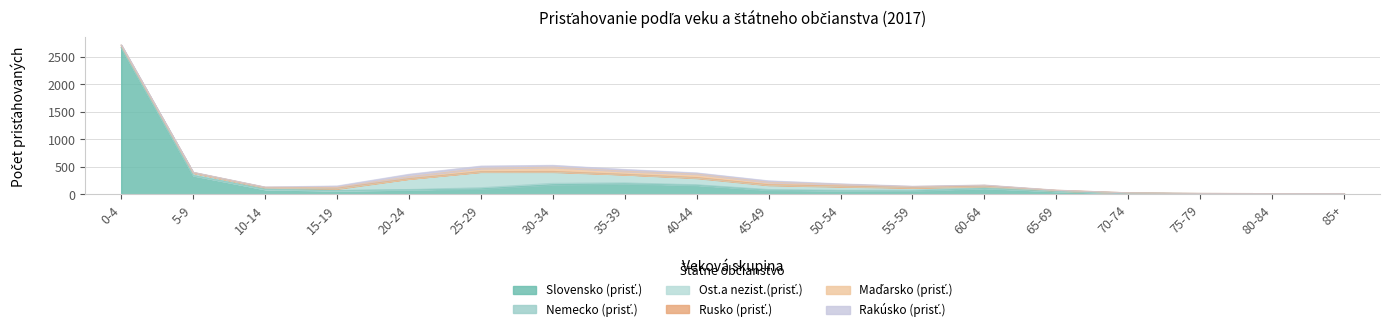

Where is Ost.a nezist.(prisť.) nearest to the value 144?

35-39